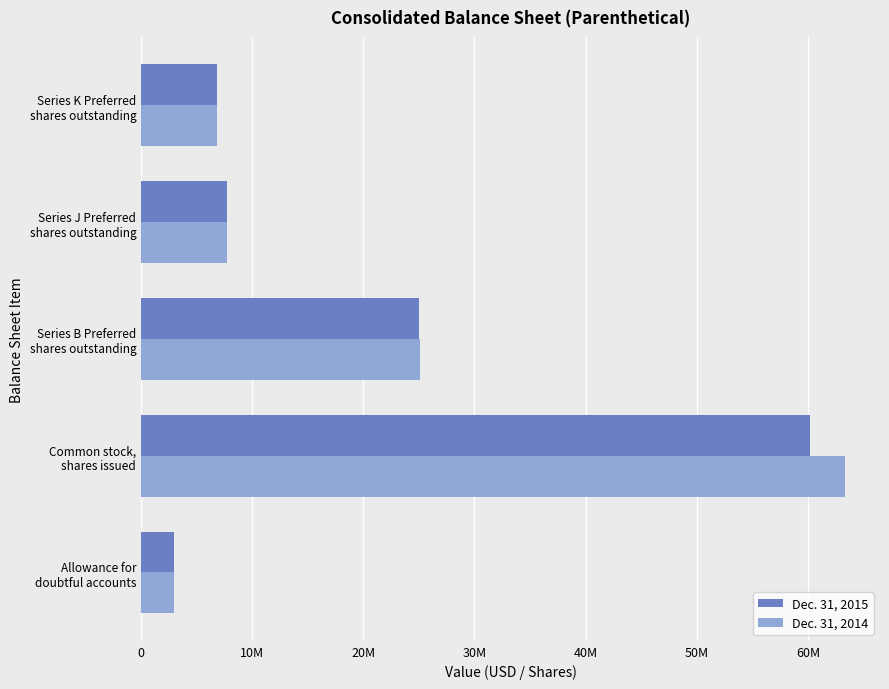

What are all the series names shown in the legend?

Dec. 31, 2015, Dec. 31, 2014